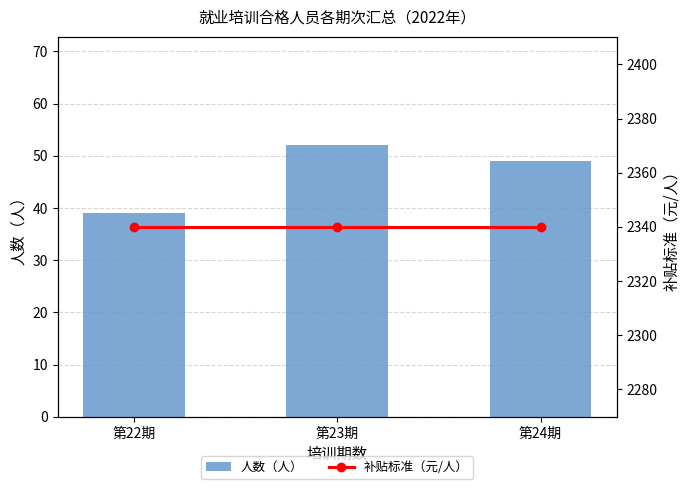

Count the number of categories in the chart.

3